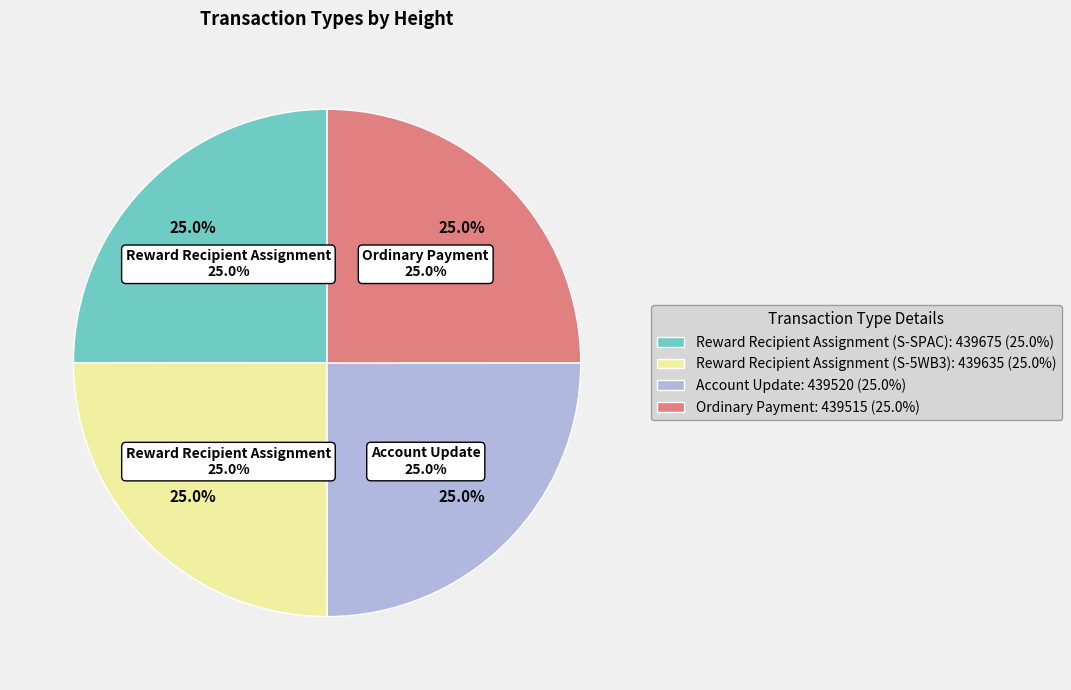

Which slice is the smallest?

Ordinary Payment